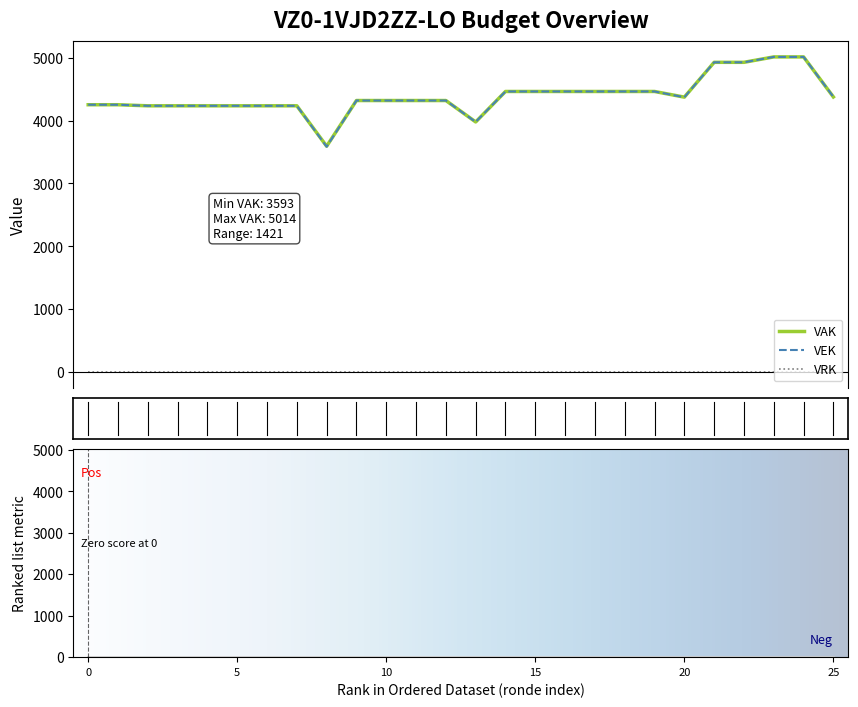

Is this an area chart (filled region under the line)?

No